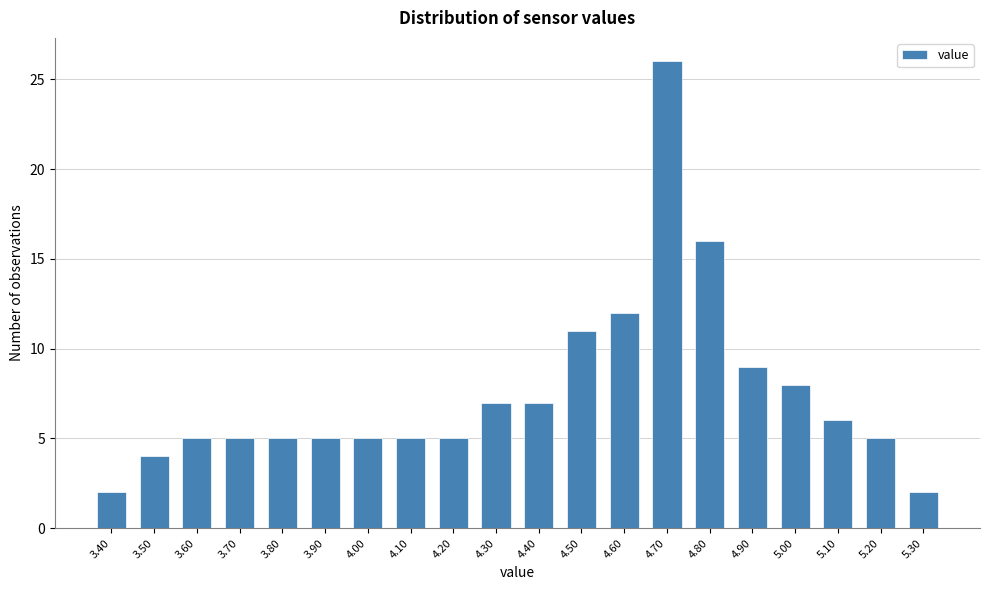

Which range on the x-axis has the tallest bar?

4.65 to 4.75